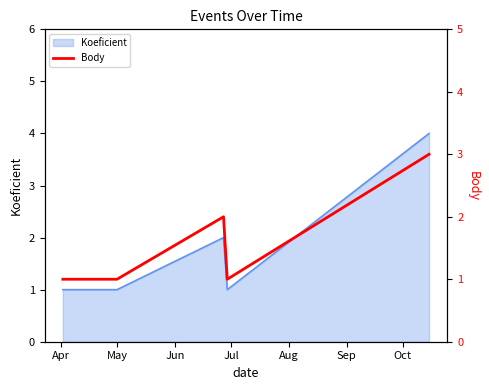

What is the sum of the values at Jul and May?

2